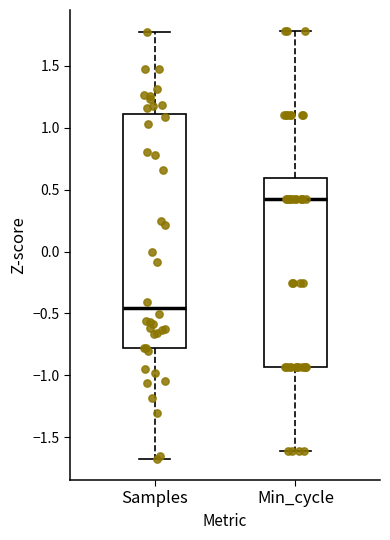

Reading left to right, transcribe this box plot: for each box, give where its median line is, the range the box spans, and where its two whiskers end, as read against the y-axis. The values are not printed on the chart, so give them approximately, as read against the axis.

Samples: median -0.45, box -0.80 to 1.10, whiskers -1.65 to 1.75
Min_cycle: median 0.40, box -0.95 to 0.60, whiskers -1.60 to 1.80